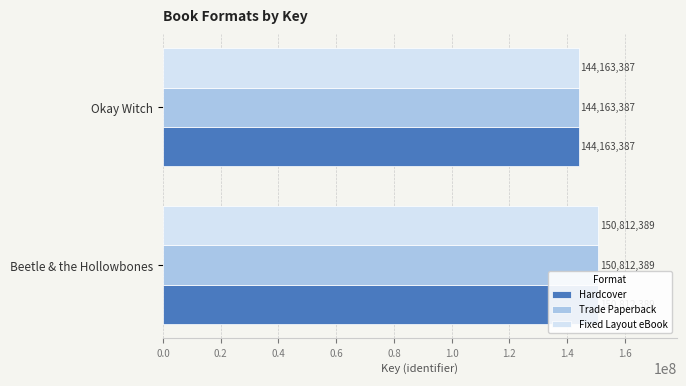

How many values in the Fixed Layout eBook series are below 150812389?

1